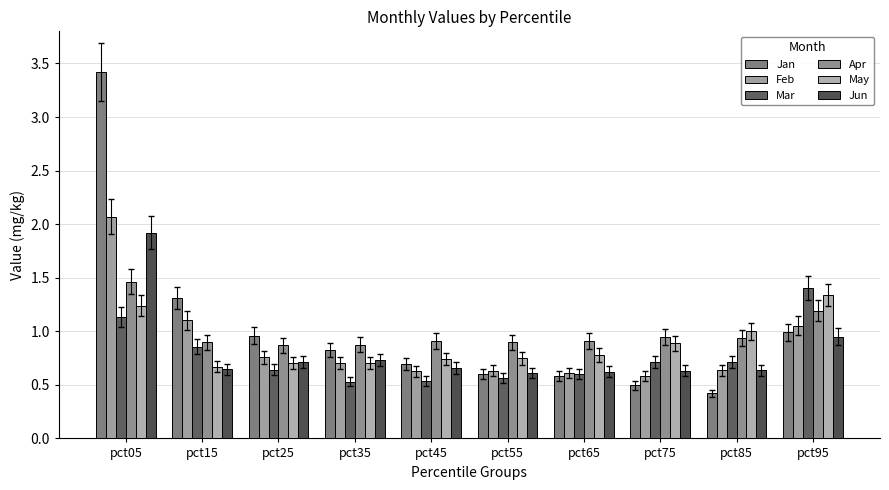

The value of Jun at pct55 is 1.1. True or false?

False